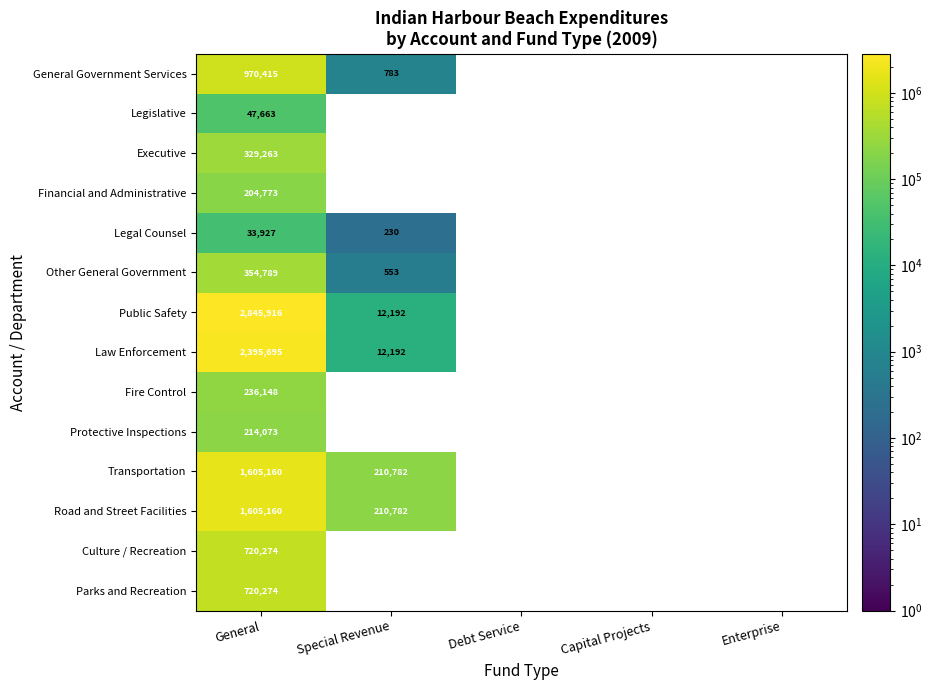

Is the value of Road and Street Facilities at General greater than the value of Other General Government at General?

Yes